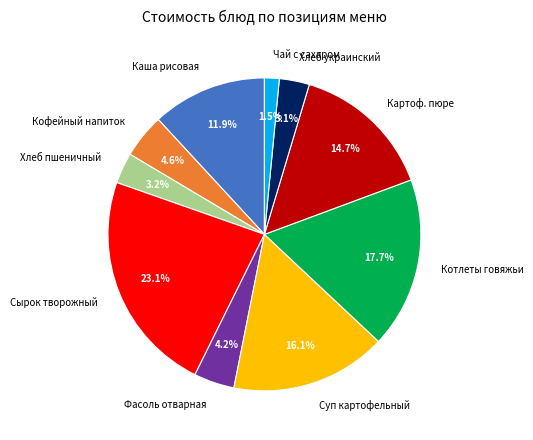

What is the largest slice in the pie chart?

Сырок творожный